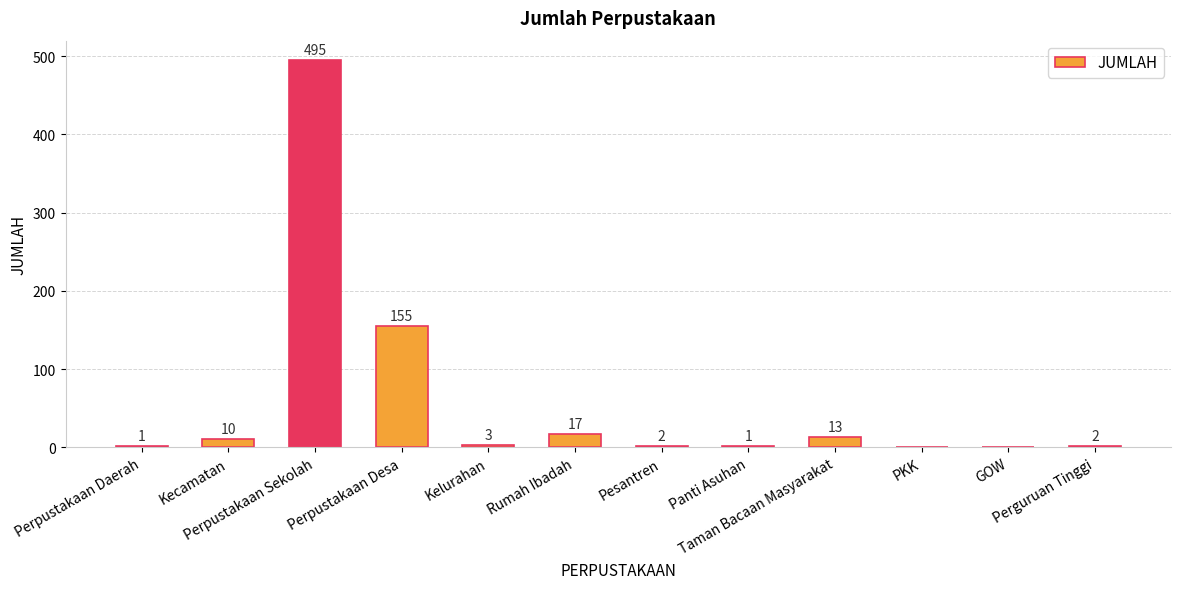

What is the sum of all values?

699